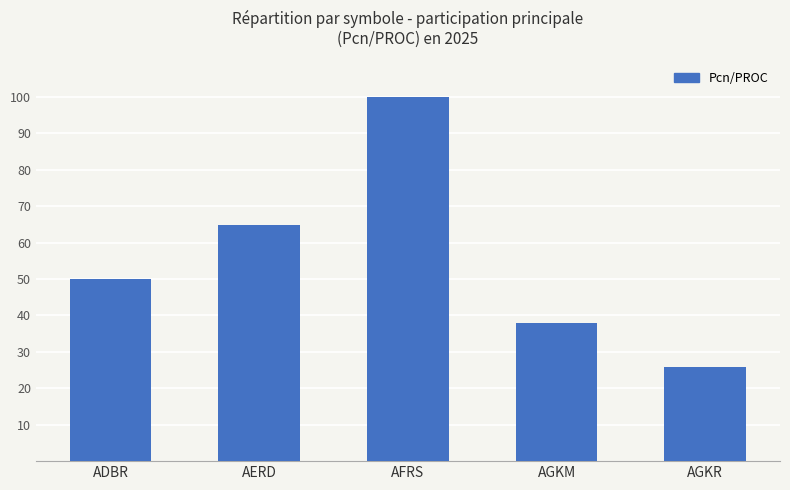

What is the difference between the maximum and minimum values?

74.2